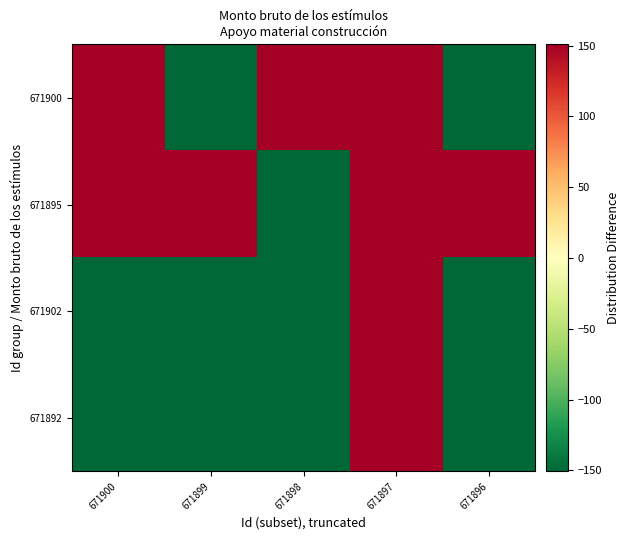

Reading right to left, list all the values displayed in this chart.

671900: 671896=-150.8	671897=184.2	671898=184.2	671899=-150.8	671900=184.2
671895: 671896=184.2	671897=184.2	671898=-150.8	671899=184.2	671900=184.2
671902: 671896=-150.8	671897=184.2	671898=-150.8	671899=-150.8	671900=-150.8
671892: 671896=-150.8	671897=184.2	671898=-150.8	671899=-150.8	671900=-150.8